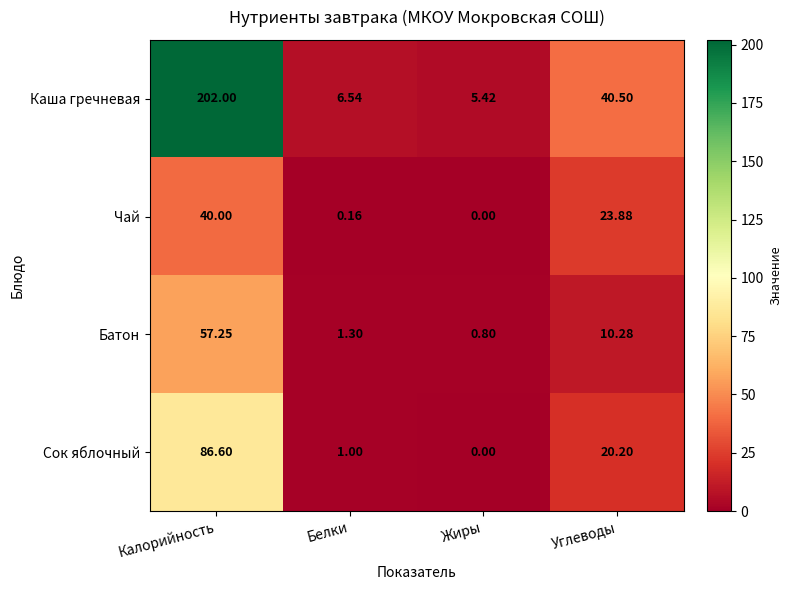

Which series has the largest range (max minus min)?

Каша гречневая